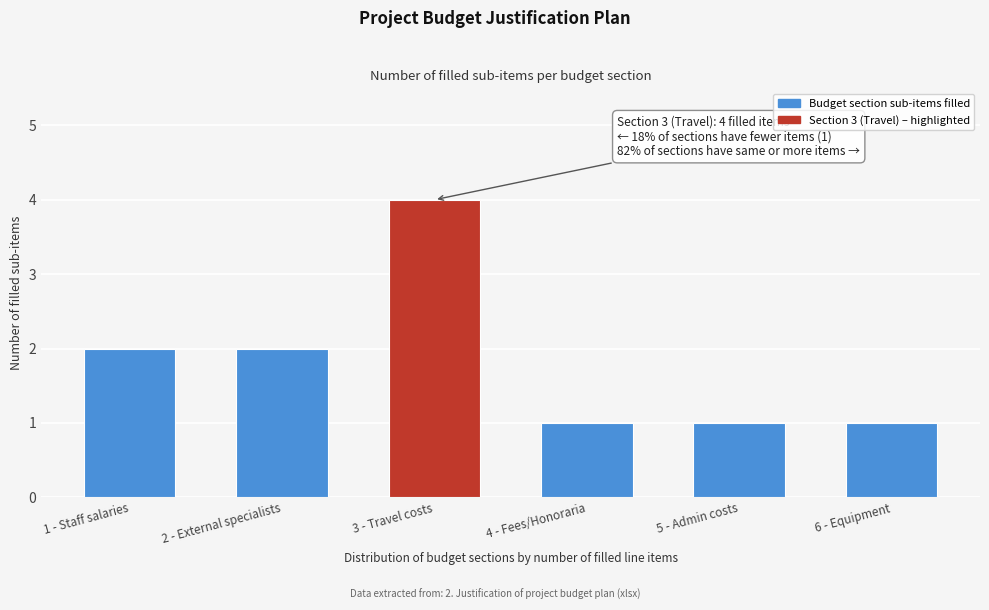

Reading right to left, transcribe all the data shown in this chart.

6 - Equipment=1	5 - Admin costs=1	4 - Fees/Honoraria=1	3 - Travel costs=4	2 - External specialists=2	1 - Staff salaries=2